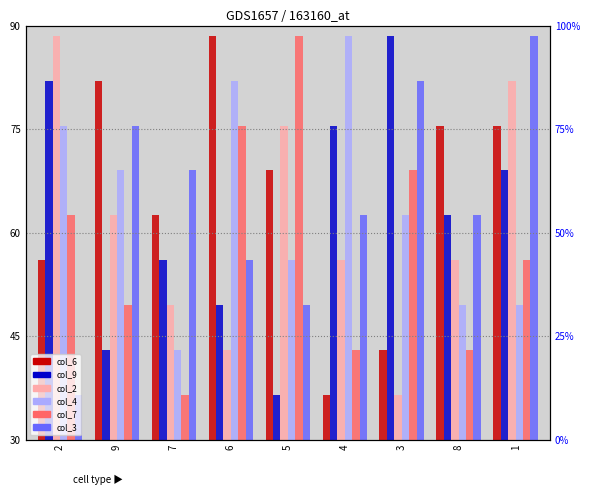

Reading left to right, extract all data points from this chart.

col_6: 2=56.0	9=82.0	7=62.5	6=88.5	5=69.0	4=36.5	3=43.0	8=75.5	1=75.5
col_9: 2=82.0	9=43.0	7=56.0	6=49.5	5=36.5	4=75.5	3=88.5	8=62.5	1=69.0
col_2: 2=88.5	9=62.5	7=49.5	6=43.0	5=75.5	4=56.0	3=36.5	8=56.0	1=82.0
col_4: 2=75.5	9=69.0	7=43.0	6=82.0	5=56.0	4=88.5	3=62.5	8=49.5	1=49.5
col_7: 2=62.5	9=49.5	7=36.5	6=75.5	5=88.5	4=43.0	3=69.0	8=43.0	1=56.0
col_3: 2=36.5	9=75.5	7=69.0	6=56.0	5=49.5	4=62.5	3=82.0	8=62.5	1=88.5